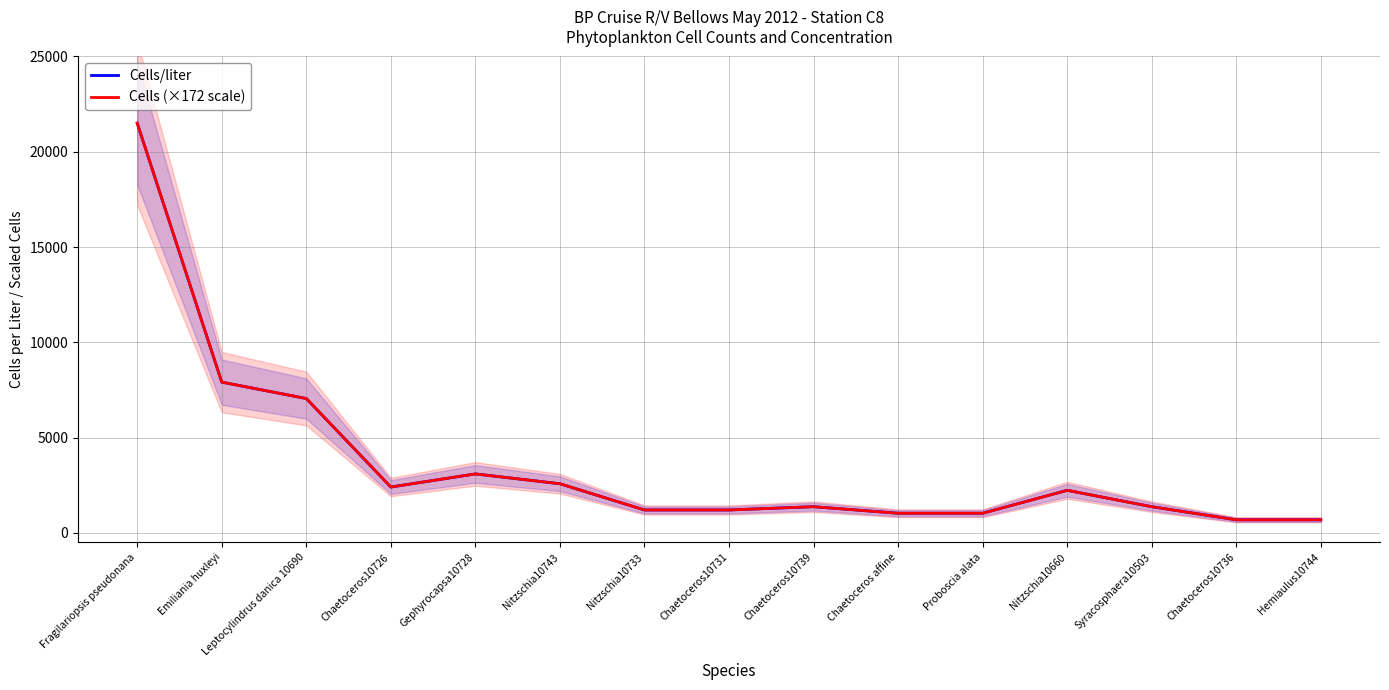

The value of Cells (×172 scale) at Nitzschia10660 is 2236.0. True or false?

True